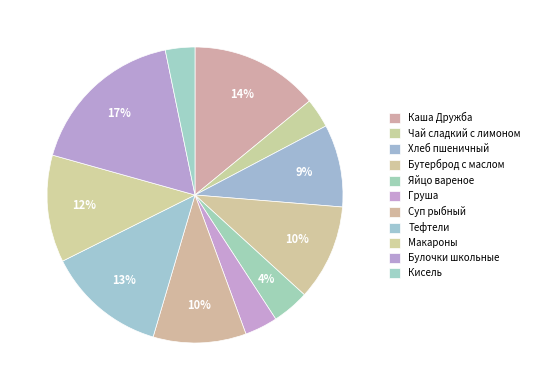

Do Бутерброд с маслом and Груша together represent more than half of the pie?

No